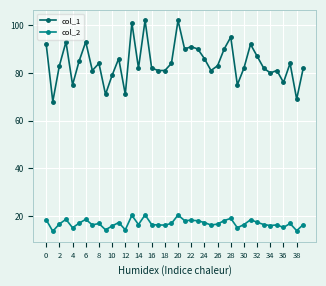

Rank the series by their maximum value, from lowest to highest.

col_2, col_1